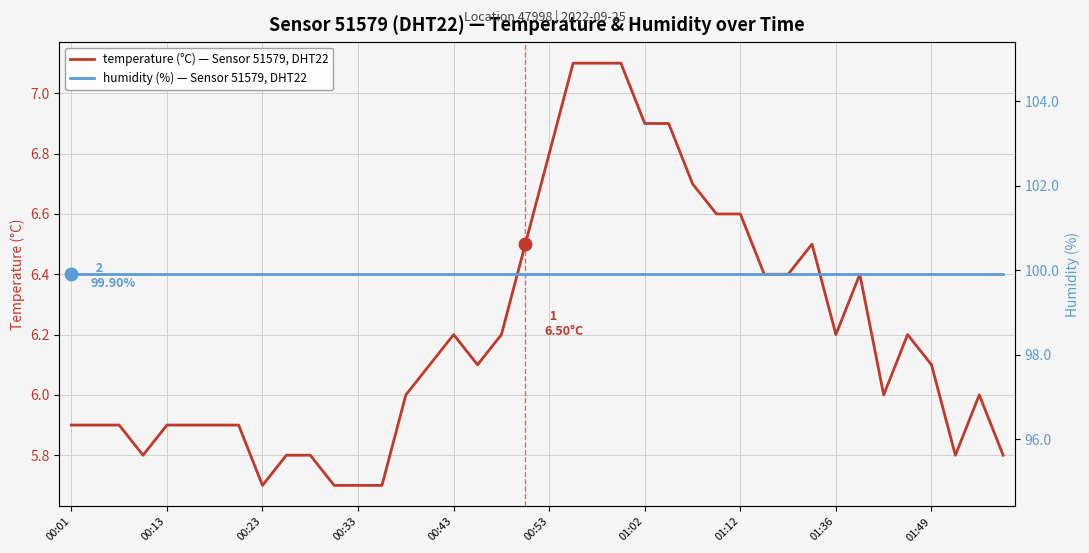

What is the value of the humidity (%) — Sensor 51579, DHT22 point at the 22nd from the left?

99.9